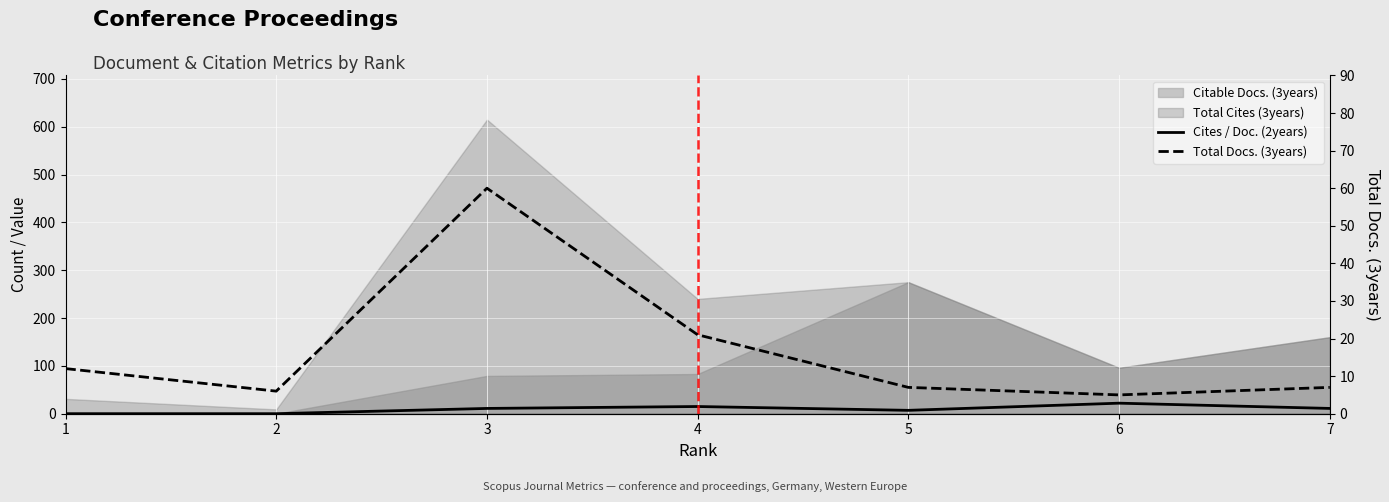

What is the difference between the maximum and second lowest values in the Total Docs. (3years) series?

54